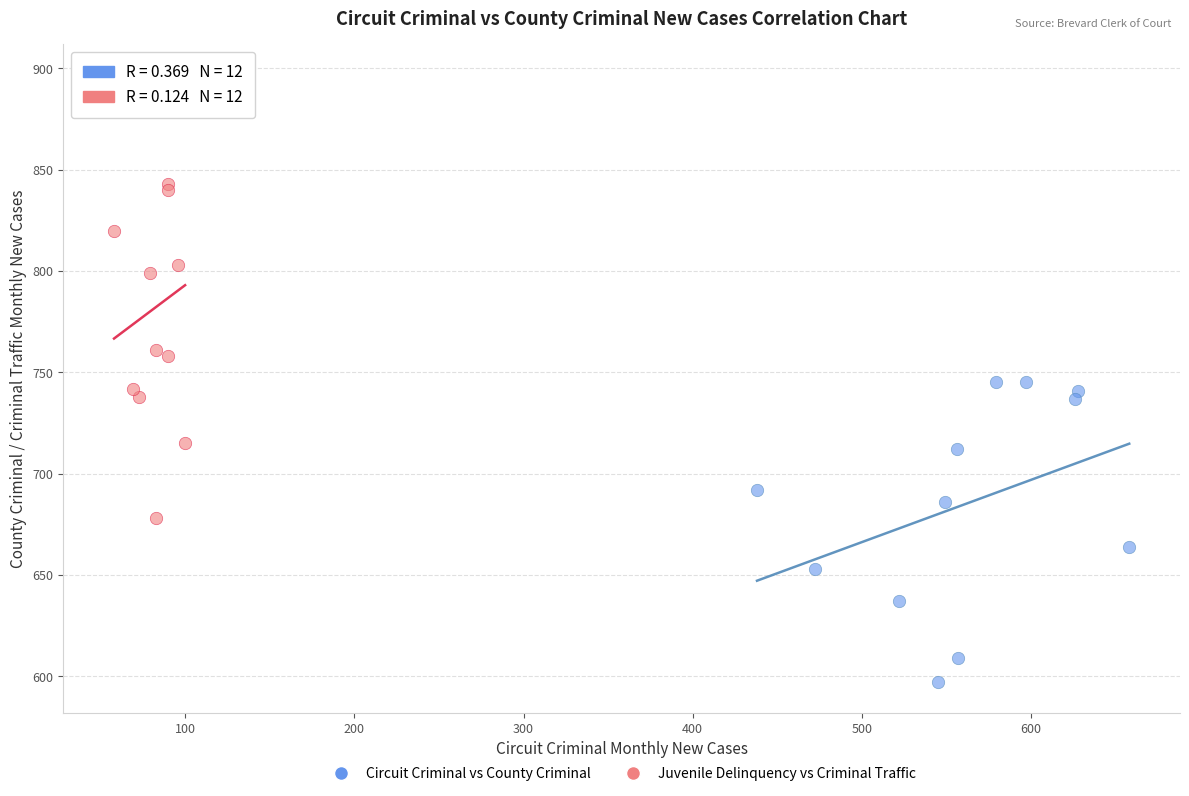

Which series reaches the minimum Y coordinate?

Circuit Criminal vs County Criminal